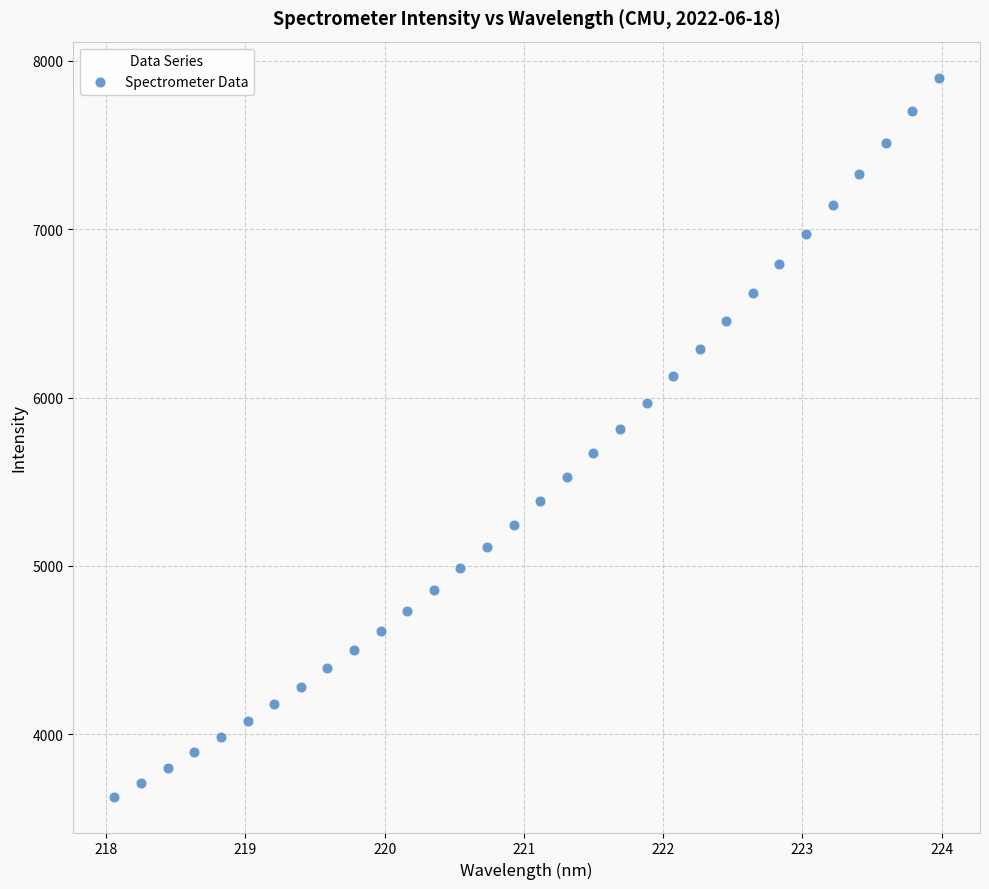

What is the range of X values (max minus min)?

5.9